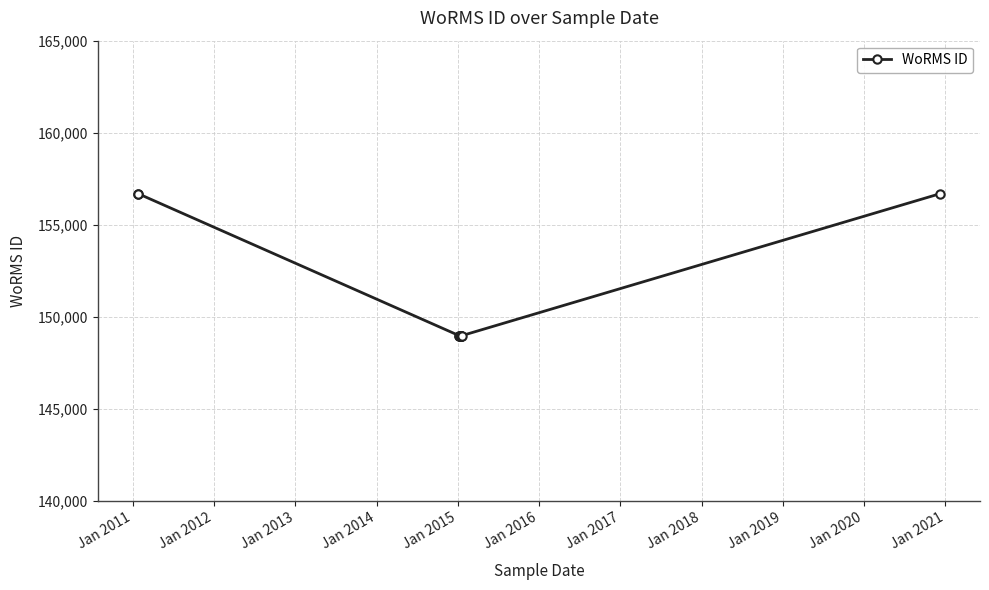

Does the chart have visible grid lines?

Yes